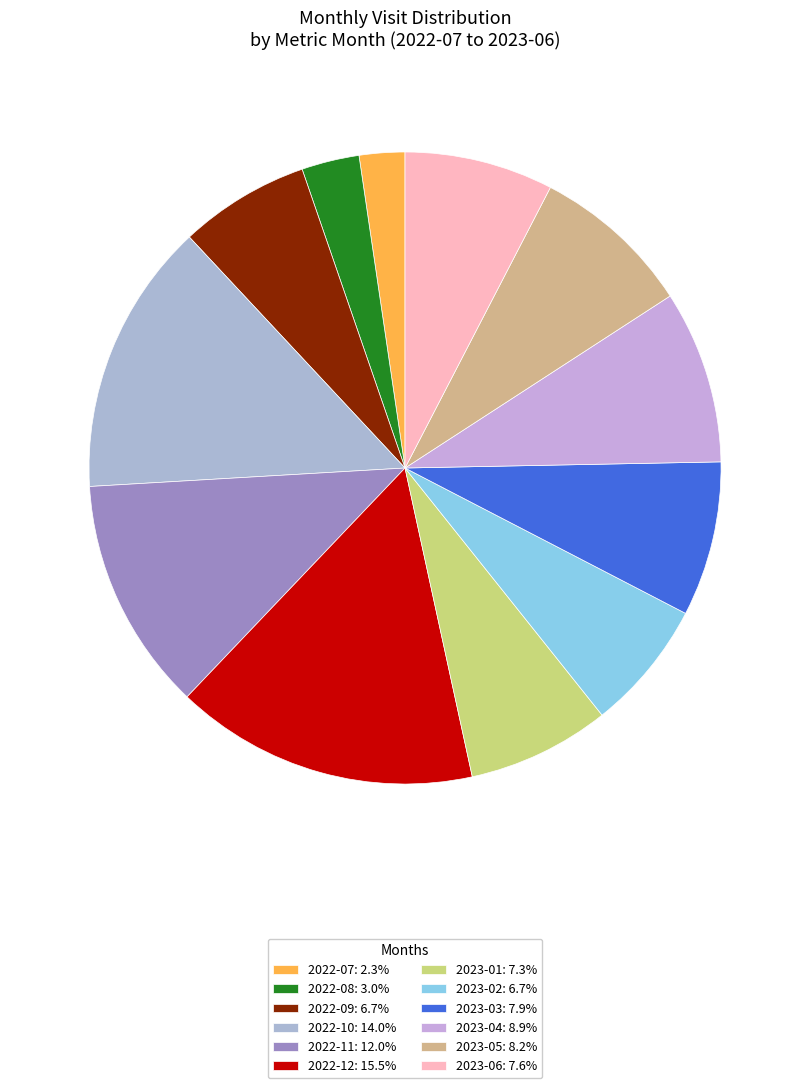

What portion of the pie excludes 2022-08?

97.0%